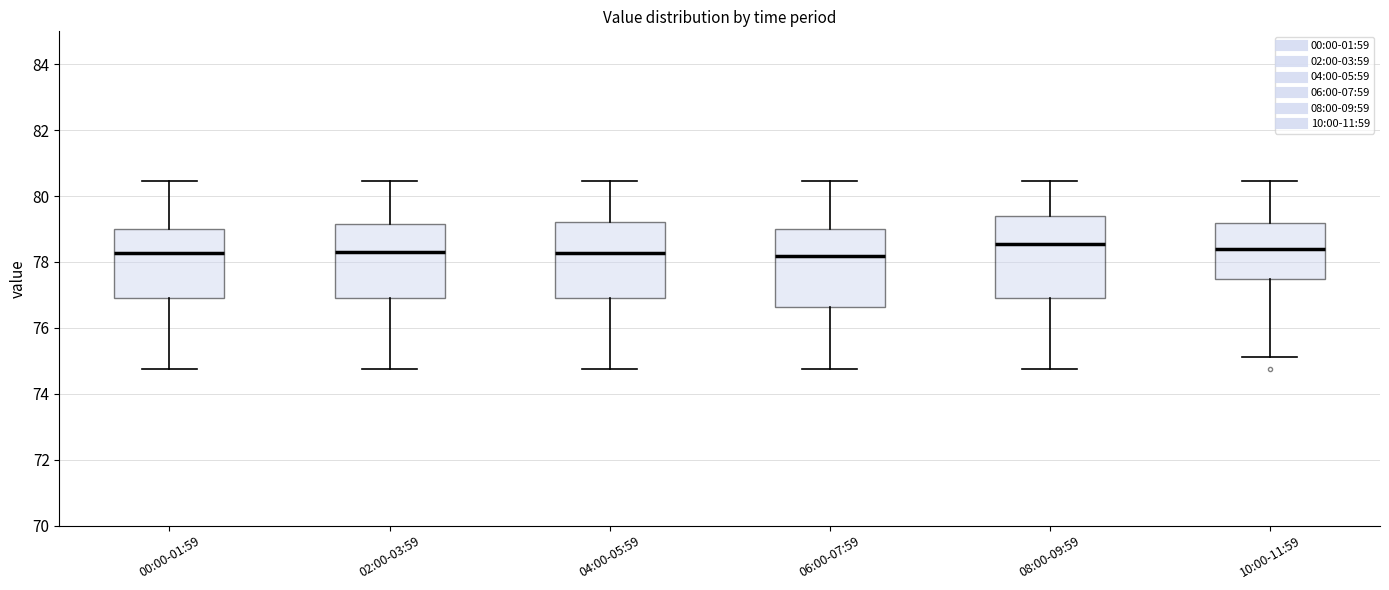

Where is the lower edge of the box for 02:00-03:59 on the y-axis? The values are not printed on the chart, so give them approximately, as read against the axis.

77.0